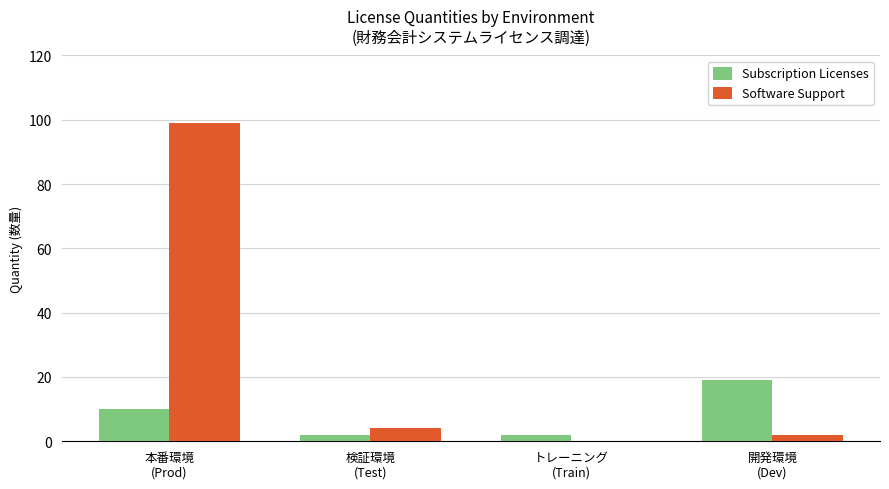

Which series changed the most between トレーニング
(Train) and 開発環境
(Dev)?

Subscription Licenses